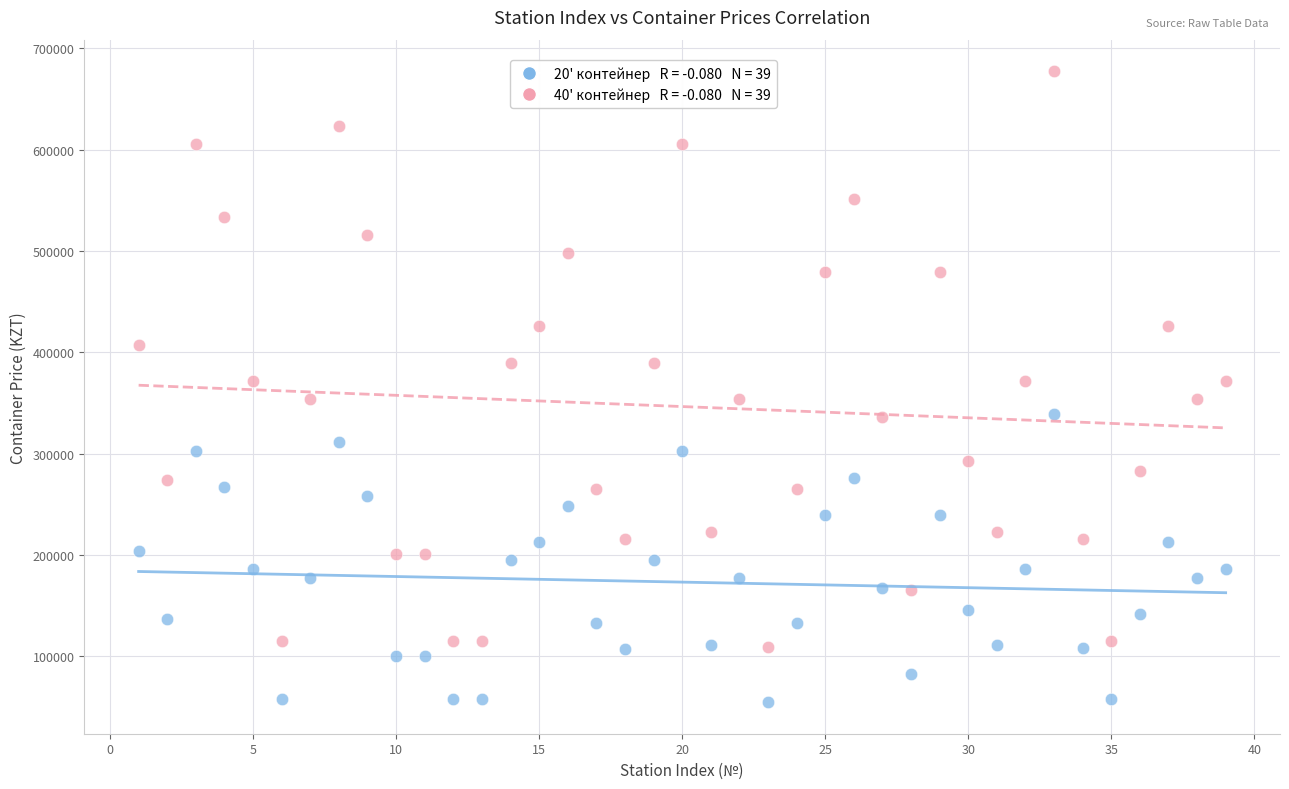

Across all data points, what is the range of X values (max minus min)?

38